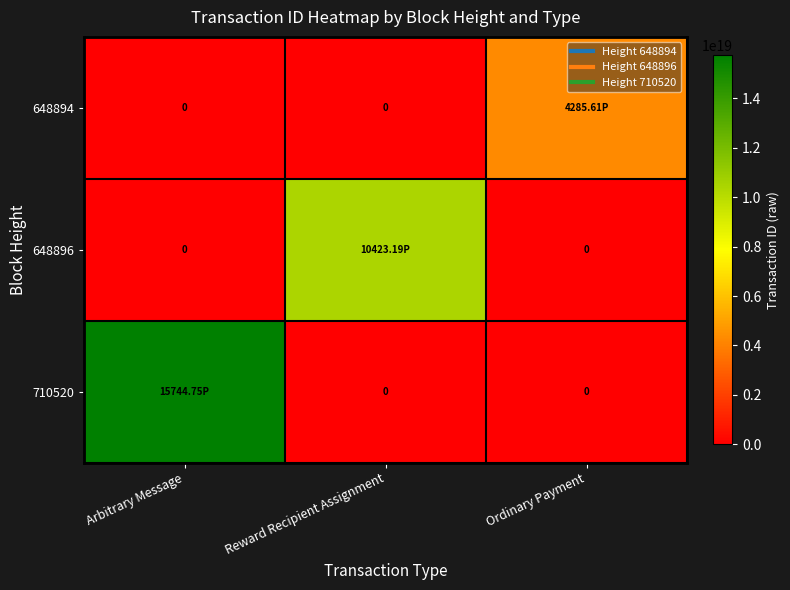

True or false: 648894 has a value of 0 at Reward Recipient Assignment.

True